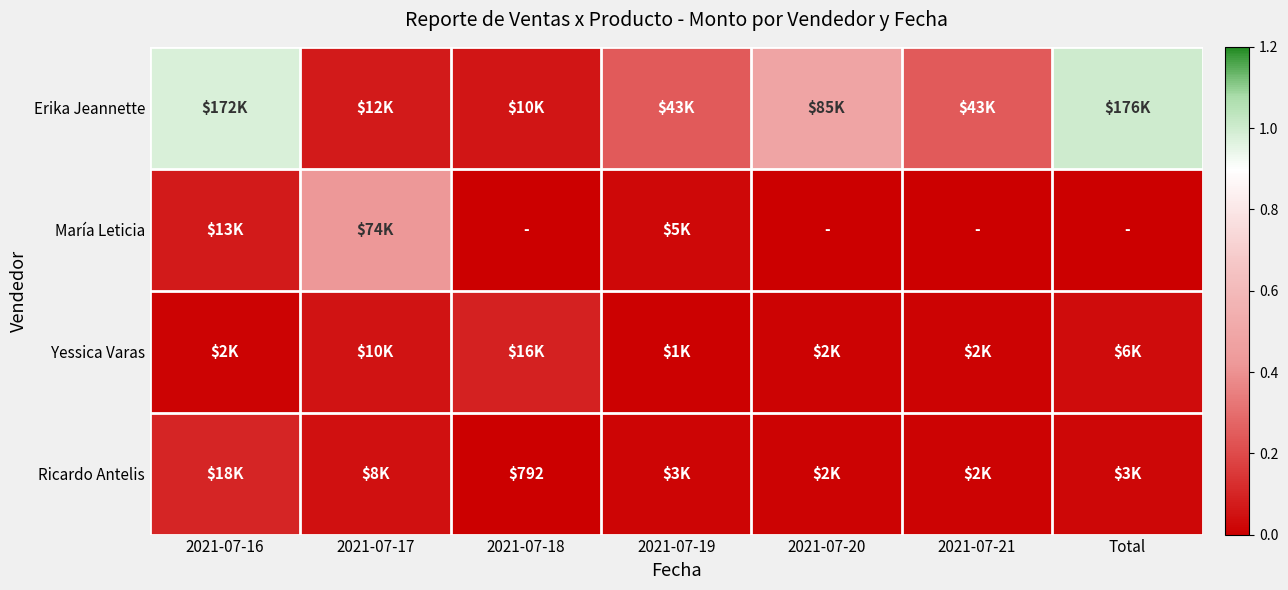

The value of Yessica Varas at 2021-07-16 is 0.0. True or false?

True